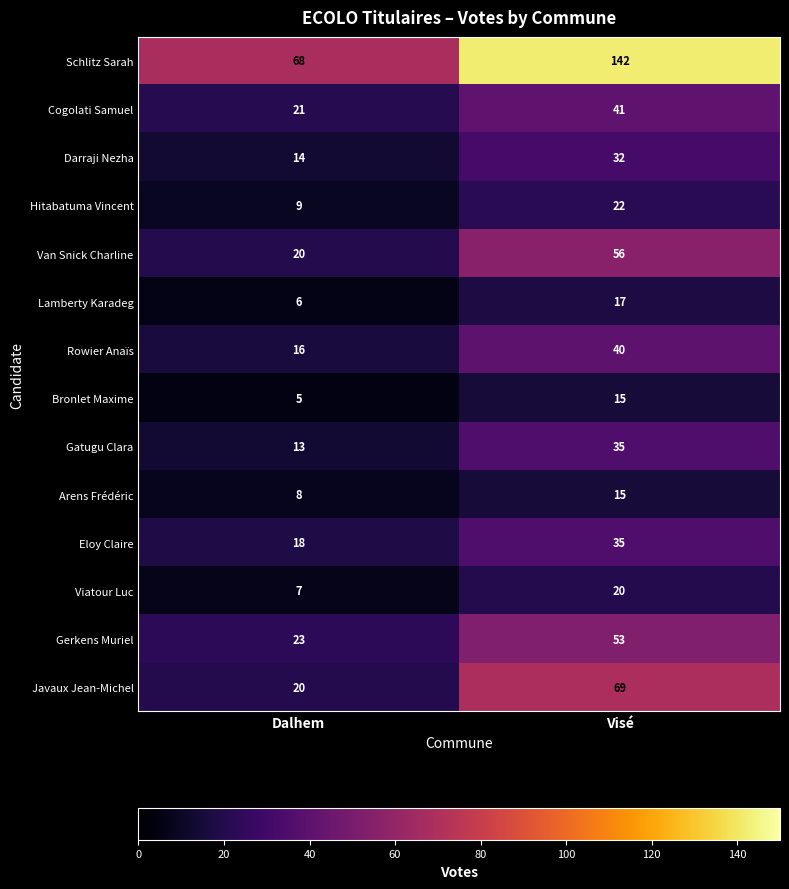

How many categories are shown in the chart?

2